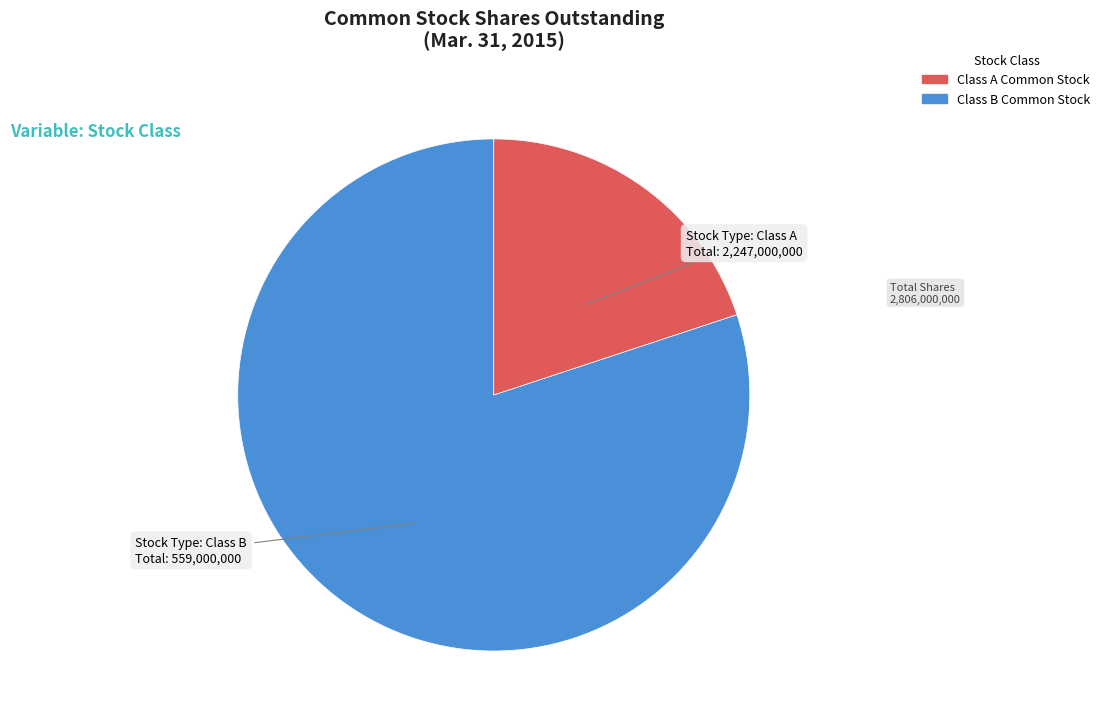

Is there any slice that represents more than half of the pie?

Yes